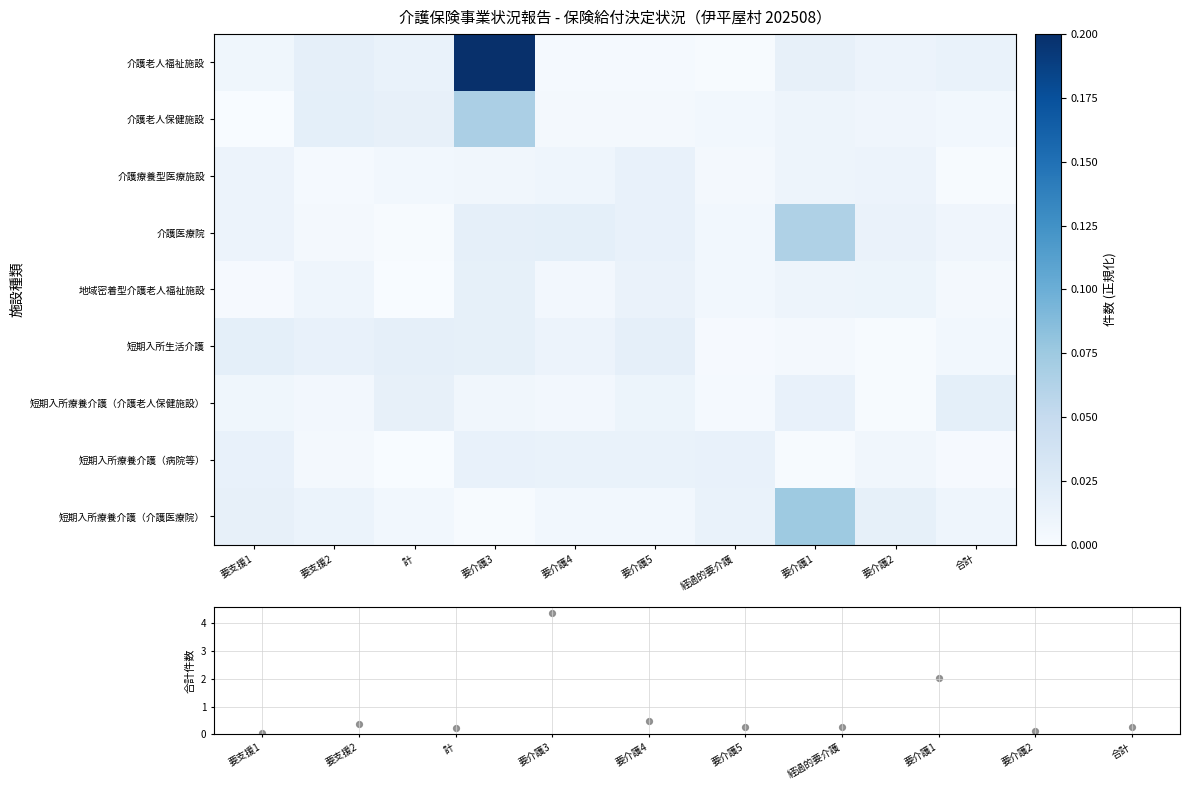

Is the value of 短期入所療養介護（介護医療院） at 要支援1 greater than the value of 介護老人福祉施設 at 要介護1?

No